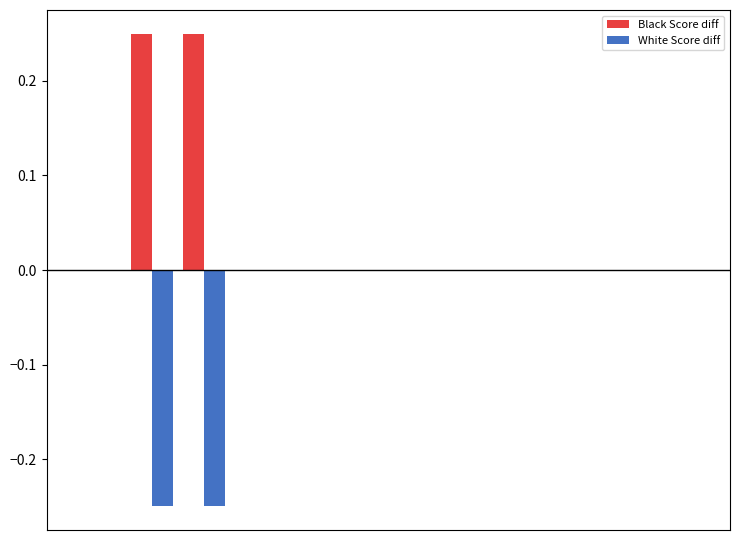

What is the sum of all White Score diff values?

-0.5